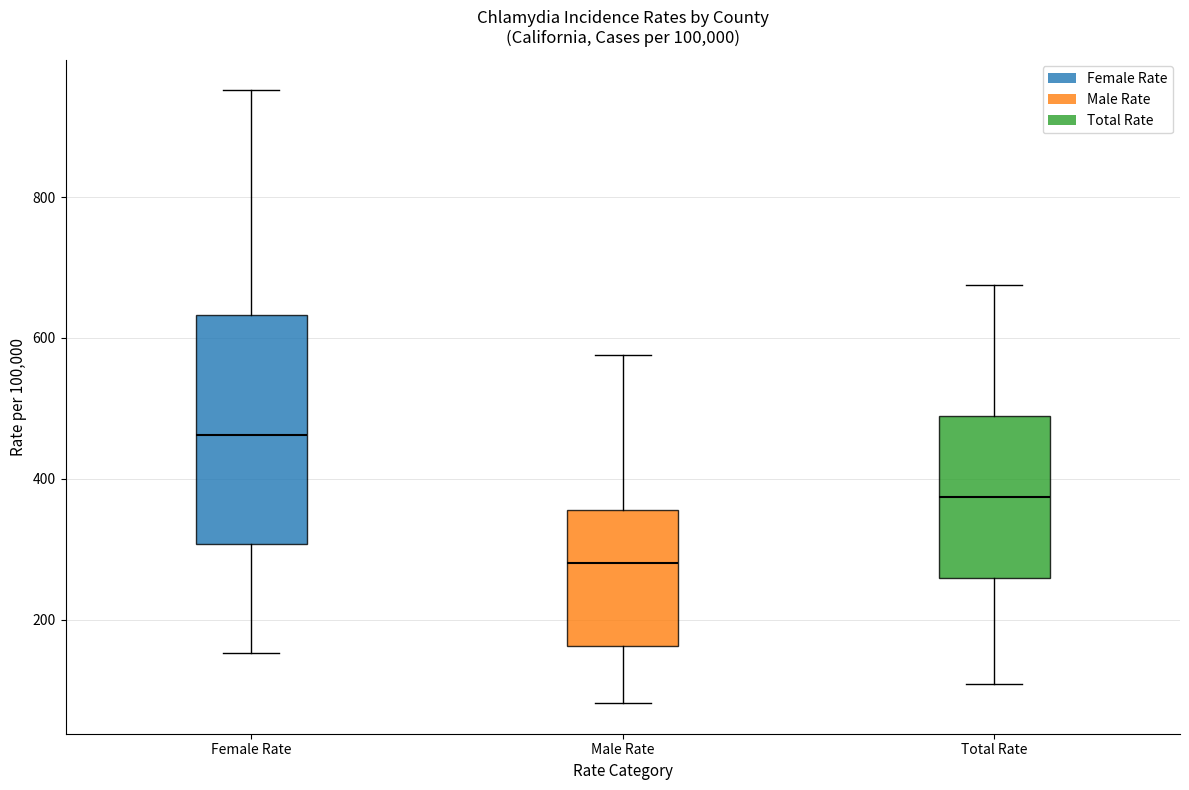

Which box's median line is the highest?

Female Rate